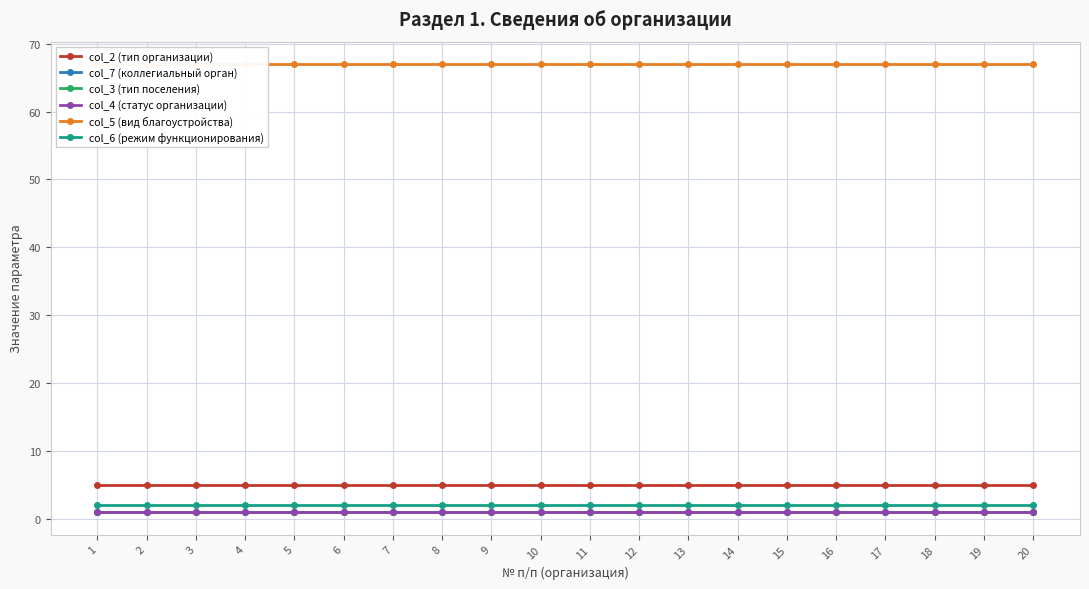

Which category has the highest value in the col_6 (режим функционирования) series?

1